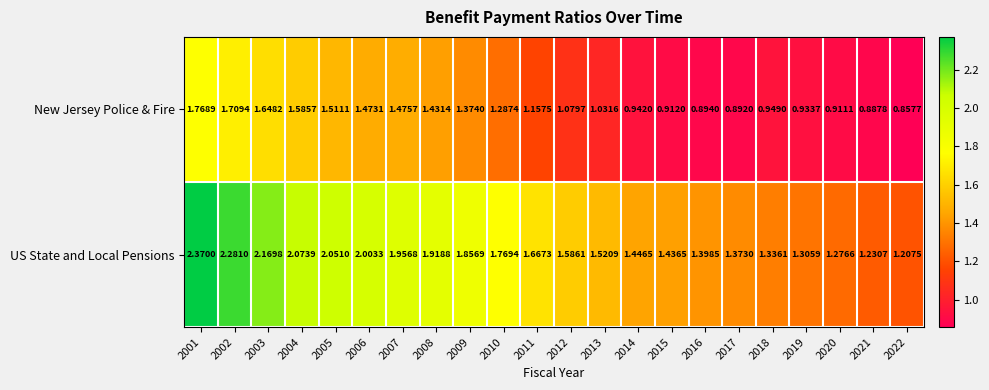

Which series has the largest total across all categories?

US State and Local Pensions